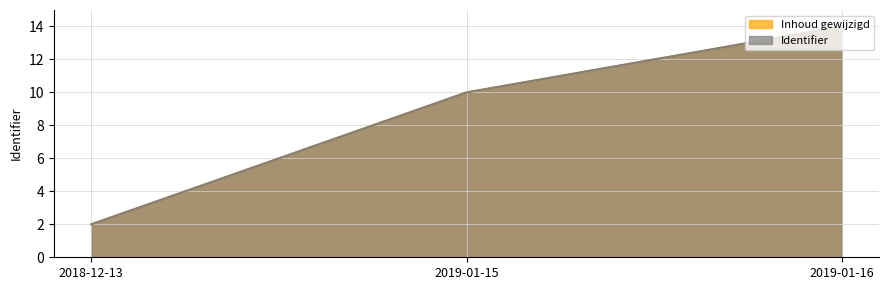

Does the chart have visible grid lines?

Yes